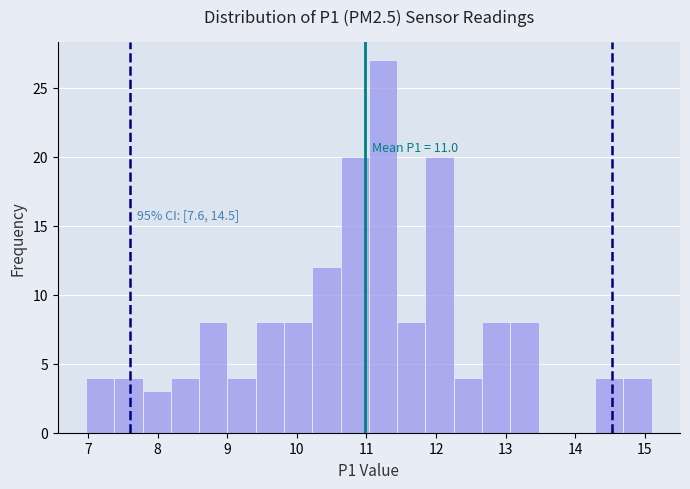

Which range on the x-axis has the tallest bar?

11.0 to 11.4